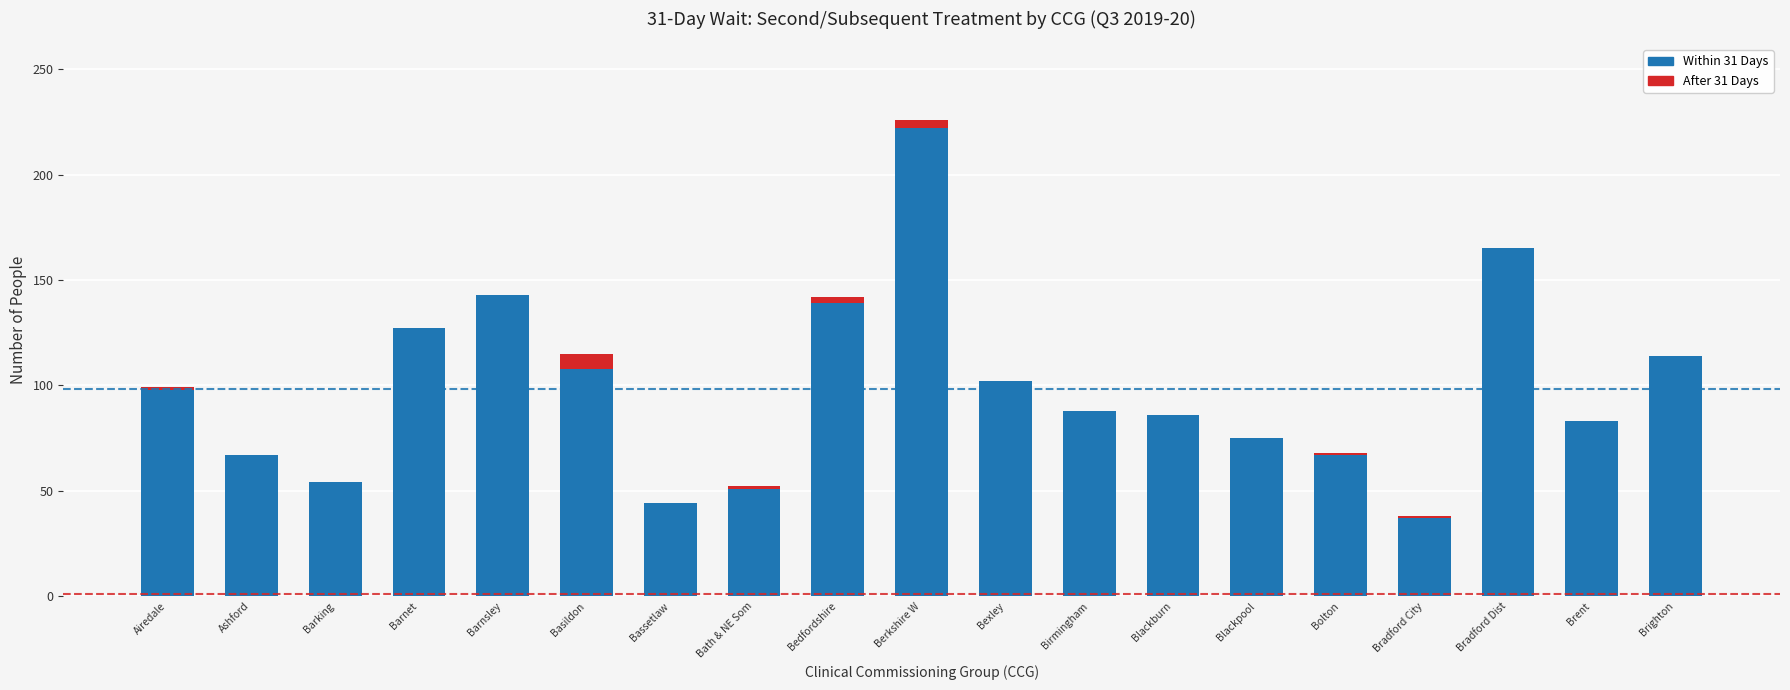

The value of Within 31 Days at Brighton is 114. True or false?

True